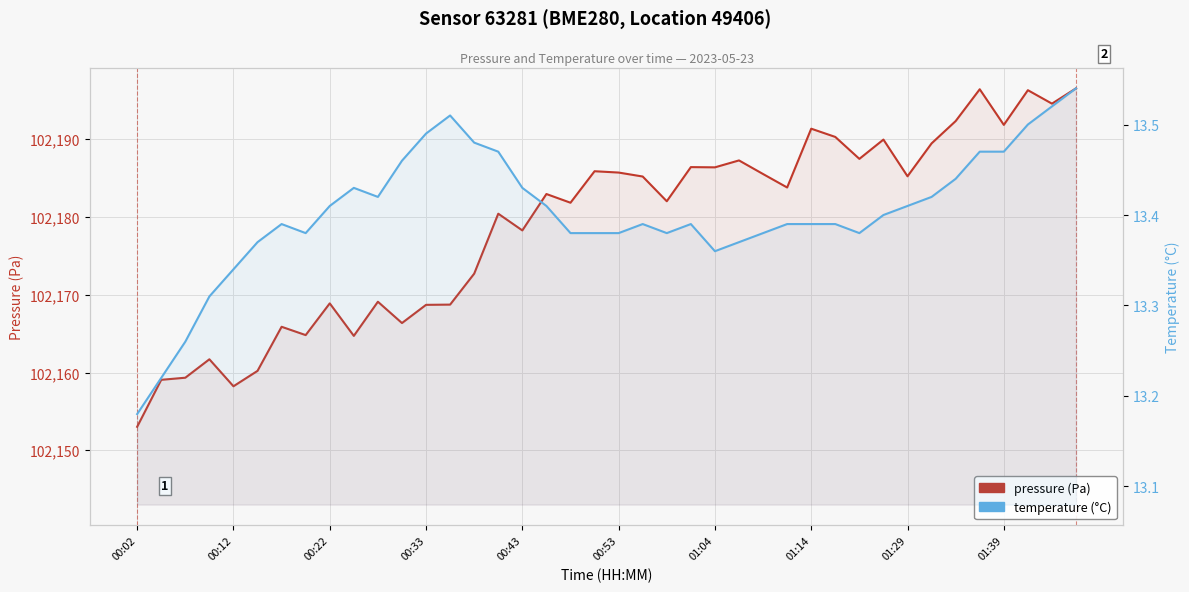

The pressure (Pa) series shows 102196.4 at 35. True or false?

True